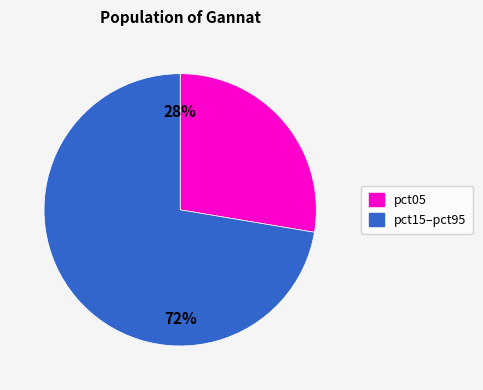

To the nearest percent, what is the average slice percentage?

50%